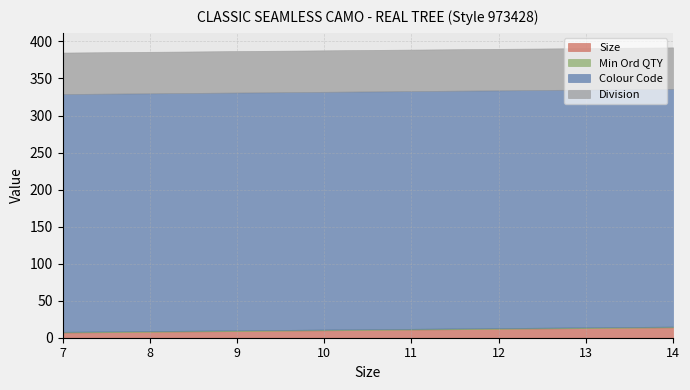

True or false: Colour Code and Min Ord QTY cross at least once.

False